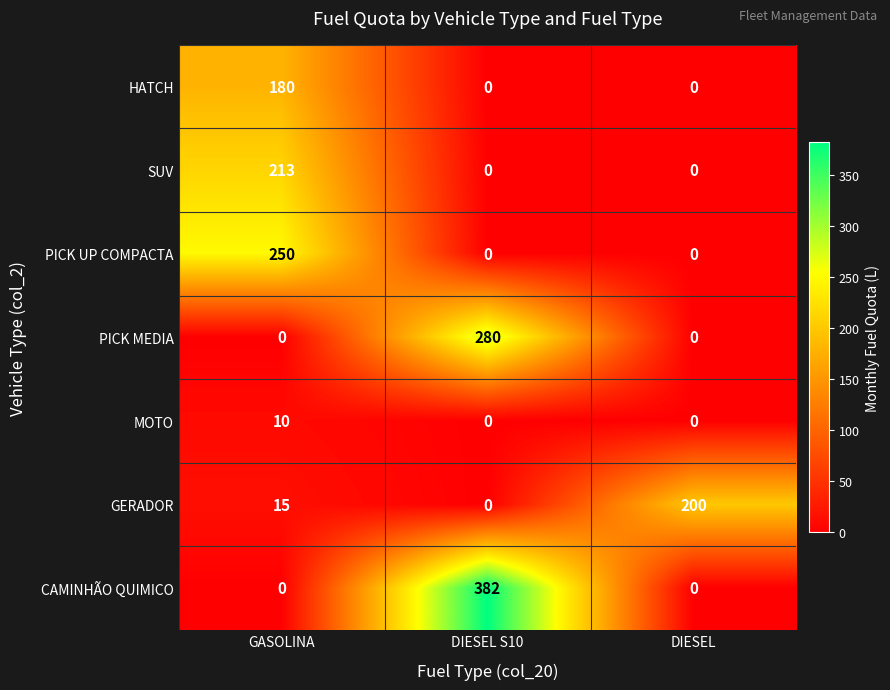

At how many categories does at least one series exceed 19?

3